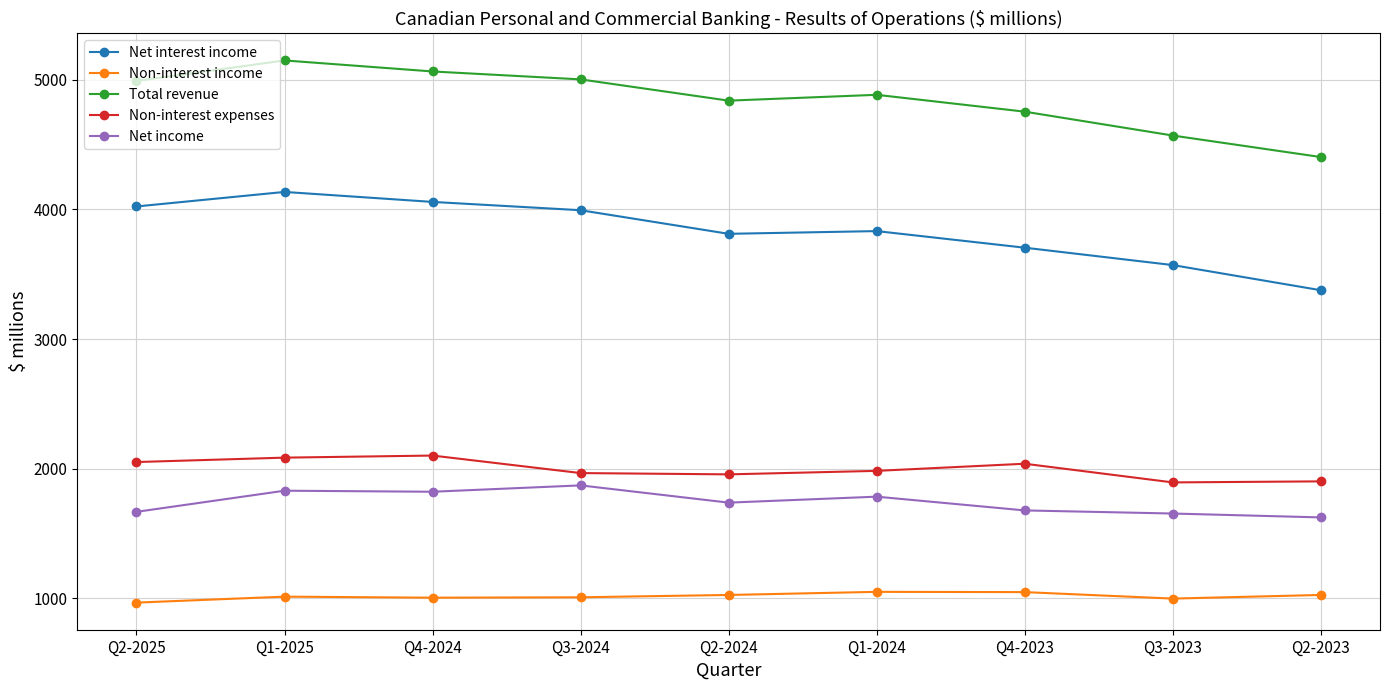

Rank the series at Q4-2024 from lowest to highest value.

Non-interest income, Net income, Non-interest expenses, Net interest income, Total revenue